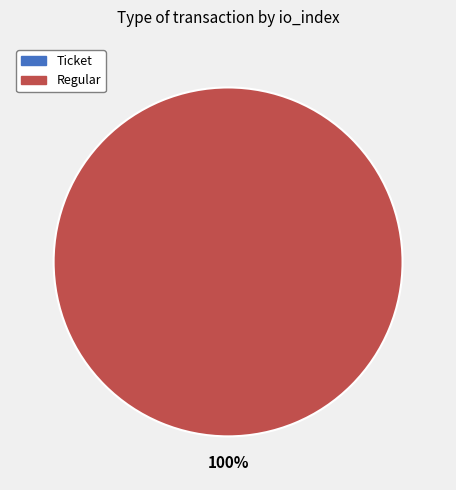

What is the change in value from Ticket to Regular?

+13